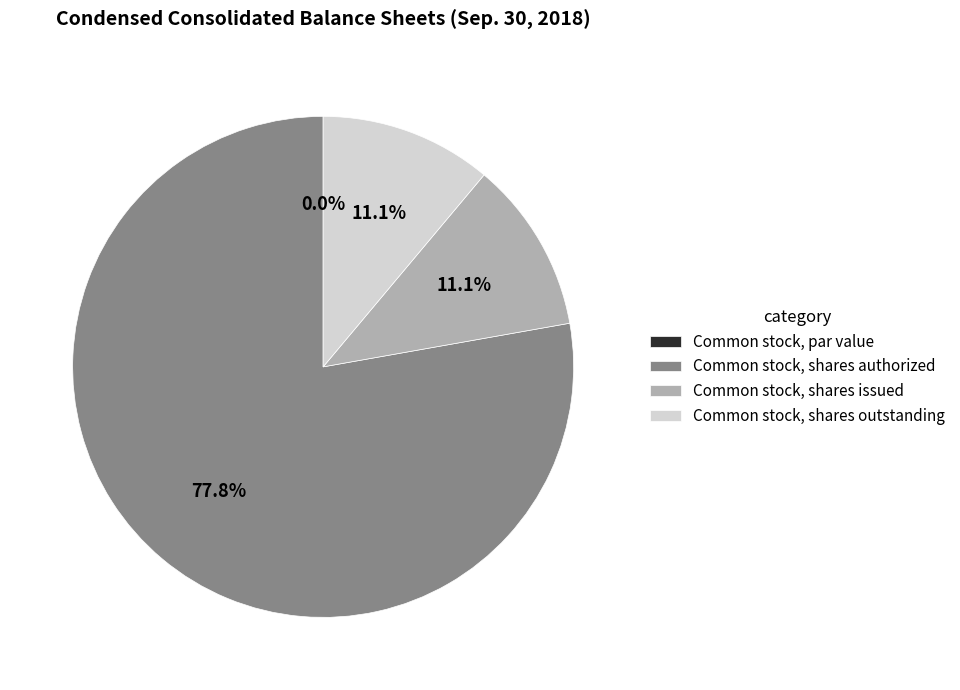

How much of the chart is everything except Common stock, shares authorized?

22.2%